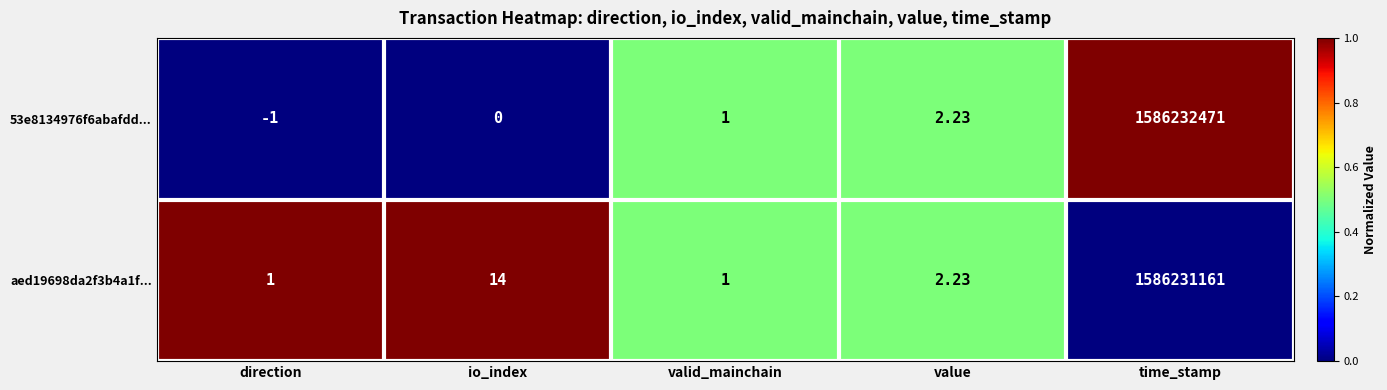

What is the difference between the highest and lowest values at direction?

2.0